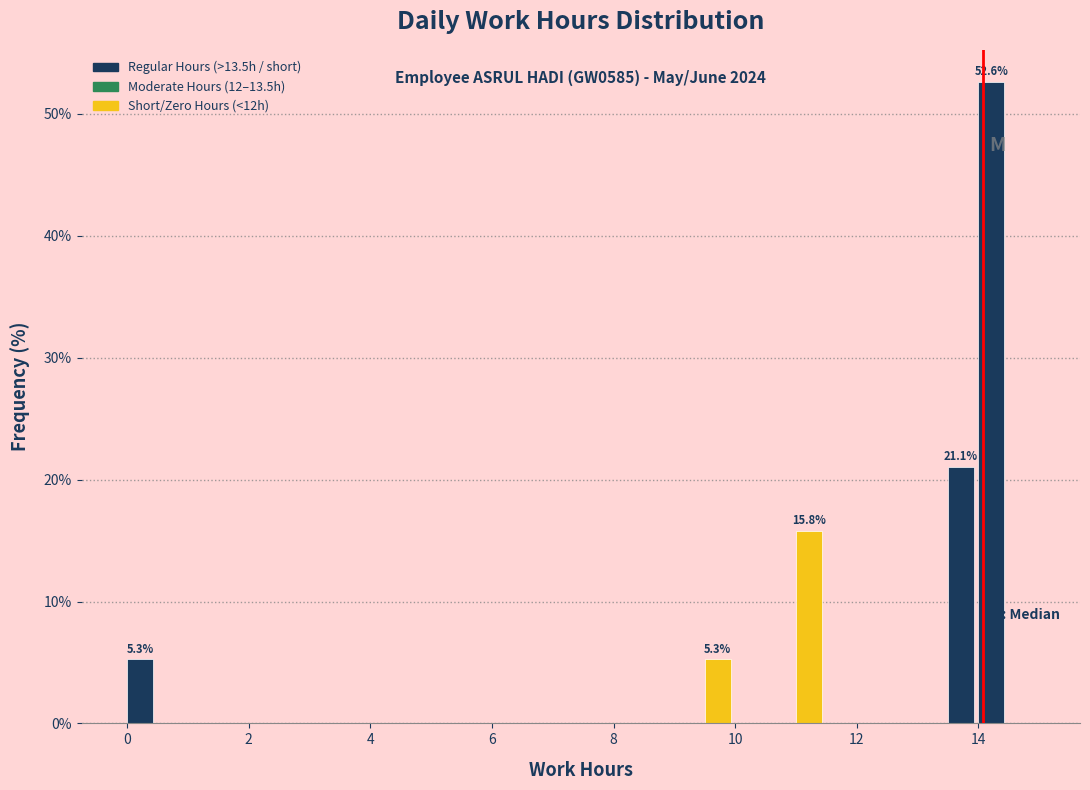

Around what value on the x-axis is the tallest bar? Give the approximate position of its centre, as read against the axis.

14.2